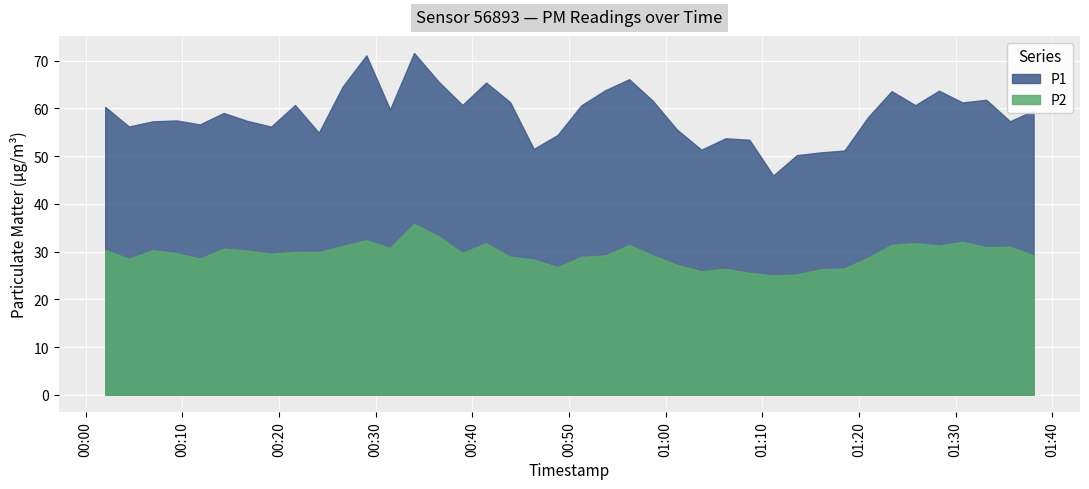

At 2023-03-01T01:20:57, list the series in order from smallest to largest.

P2, P1